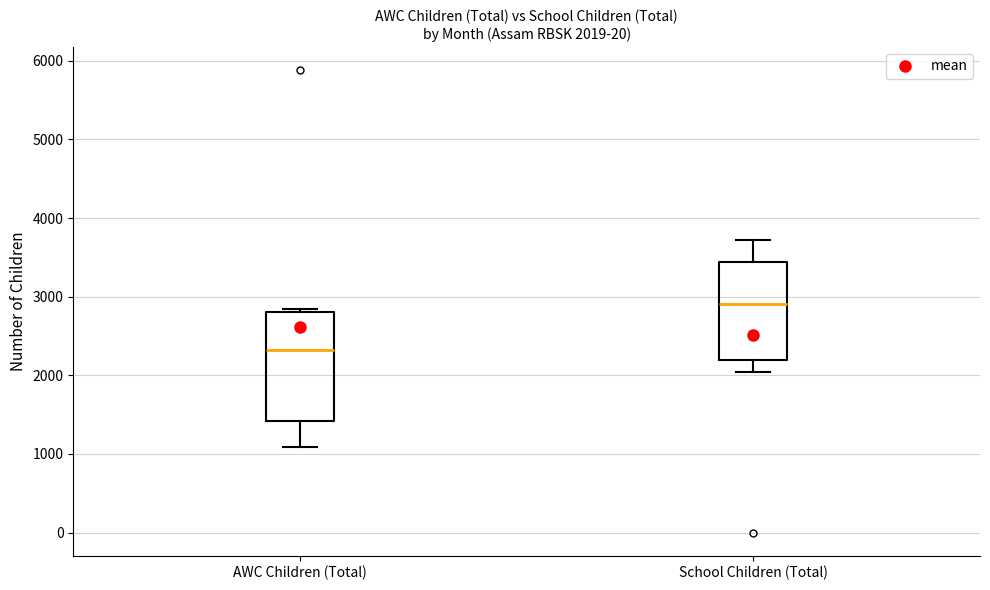

Which box is the tallest, from its lower edge to its upper edge?

AWC Children (Total)